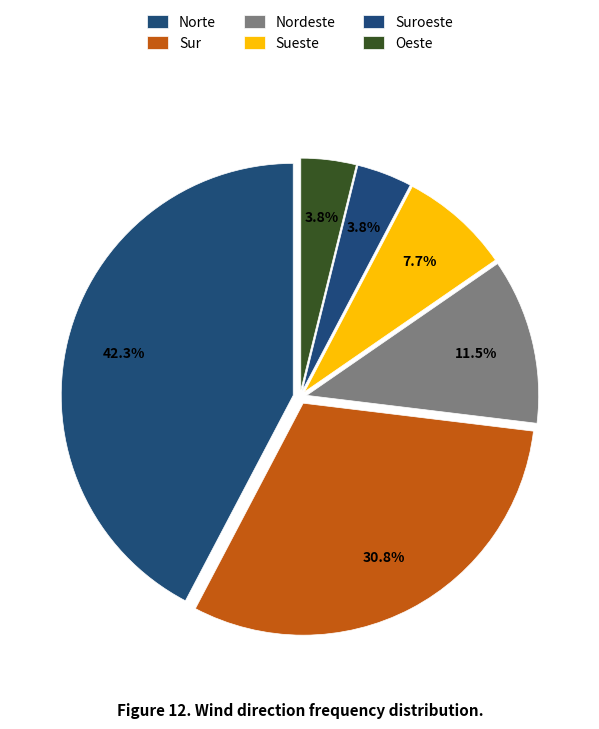

To the nearest percent, what is the average slice percentage?

17%